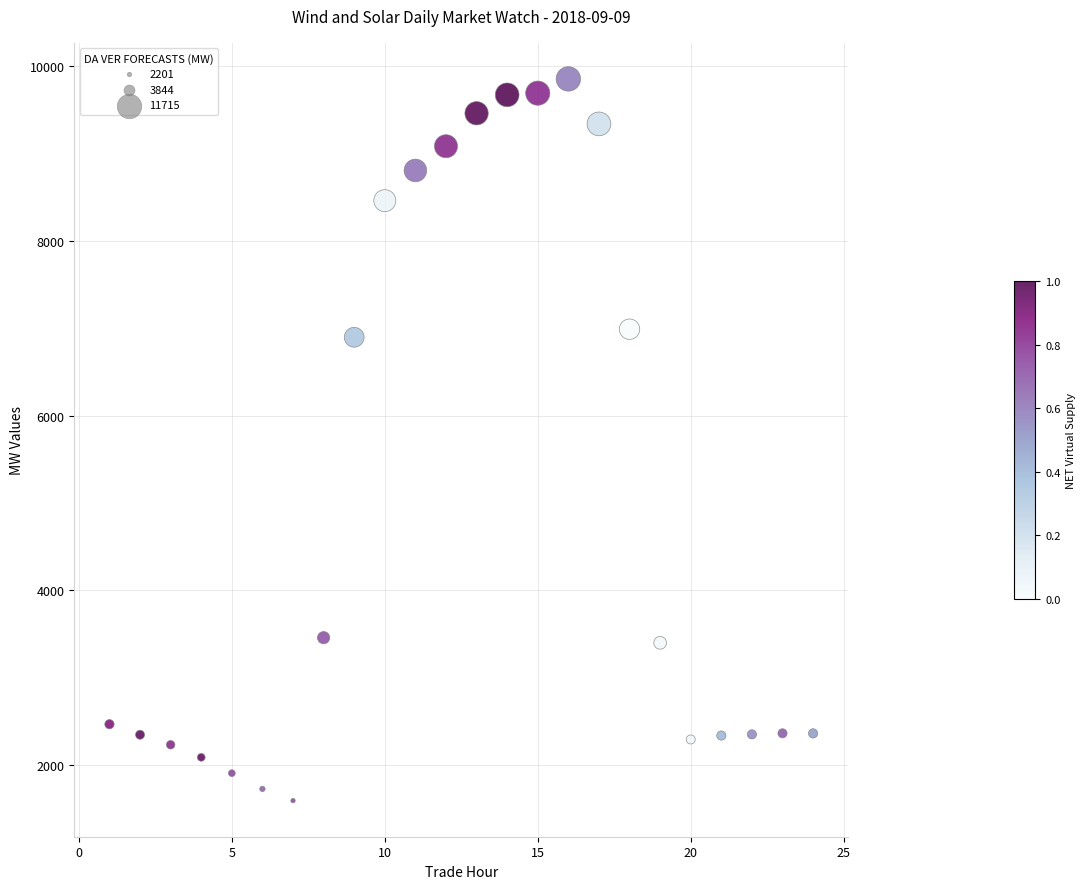

What is the range of Y values (max minus min)?

8267.7